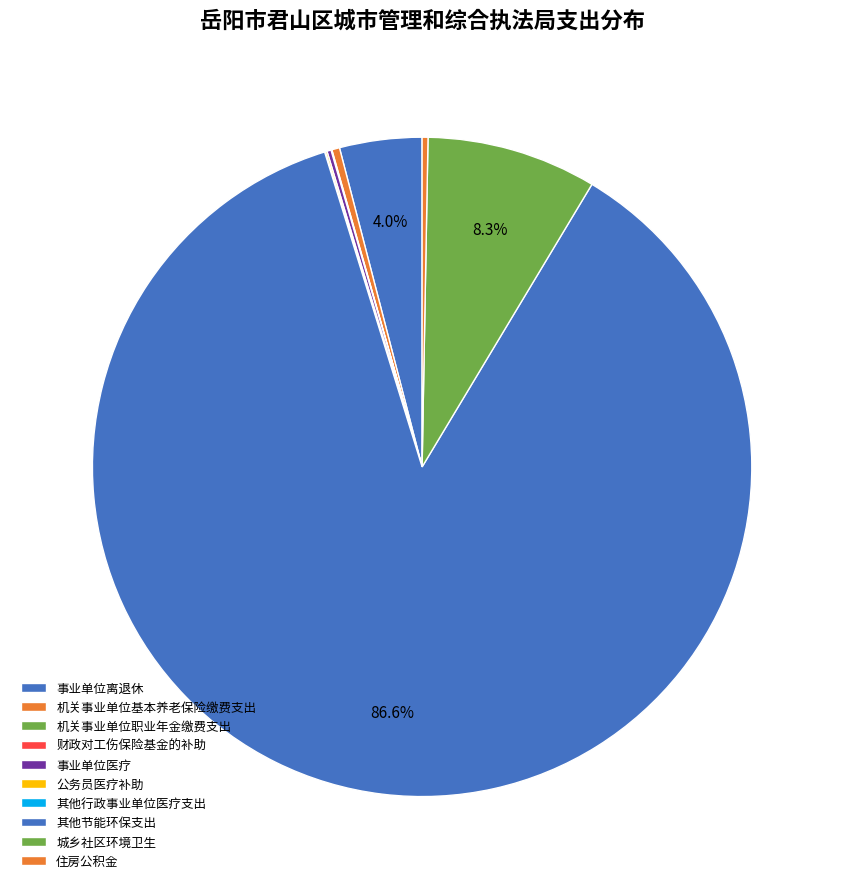

What is the ratio of the value at 事业单位医疗 to the value at 公务员医疗补助?

2.4